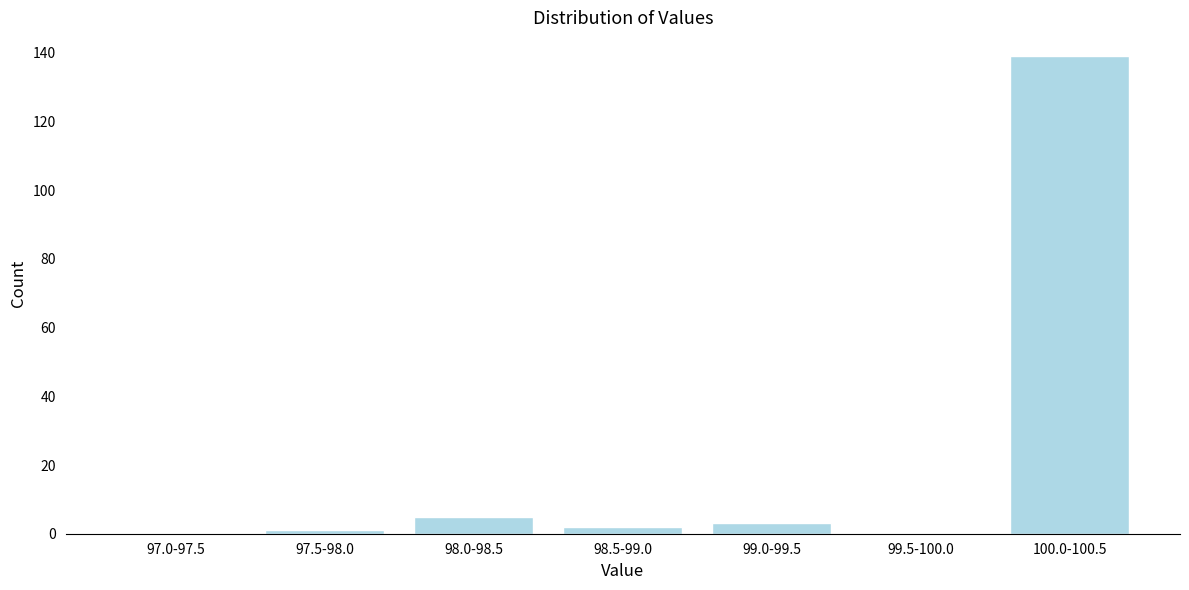

Reading left to right, what are all the values shown in this chart?

97.0-97.5=0	97.5-98.0=1	98.0-98.5=5	98.5-99.0=2	99.0-99.5=3	99.5-100.0=0	100.0-100.5=139